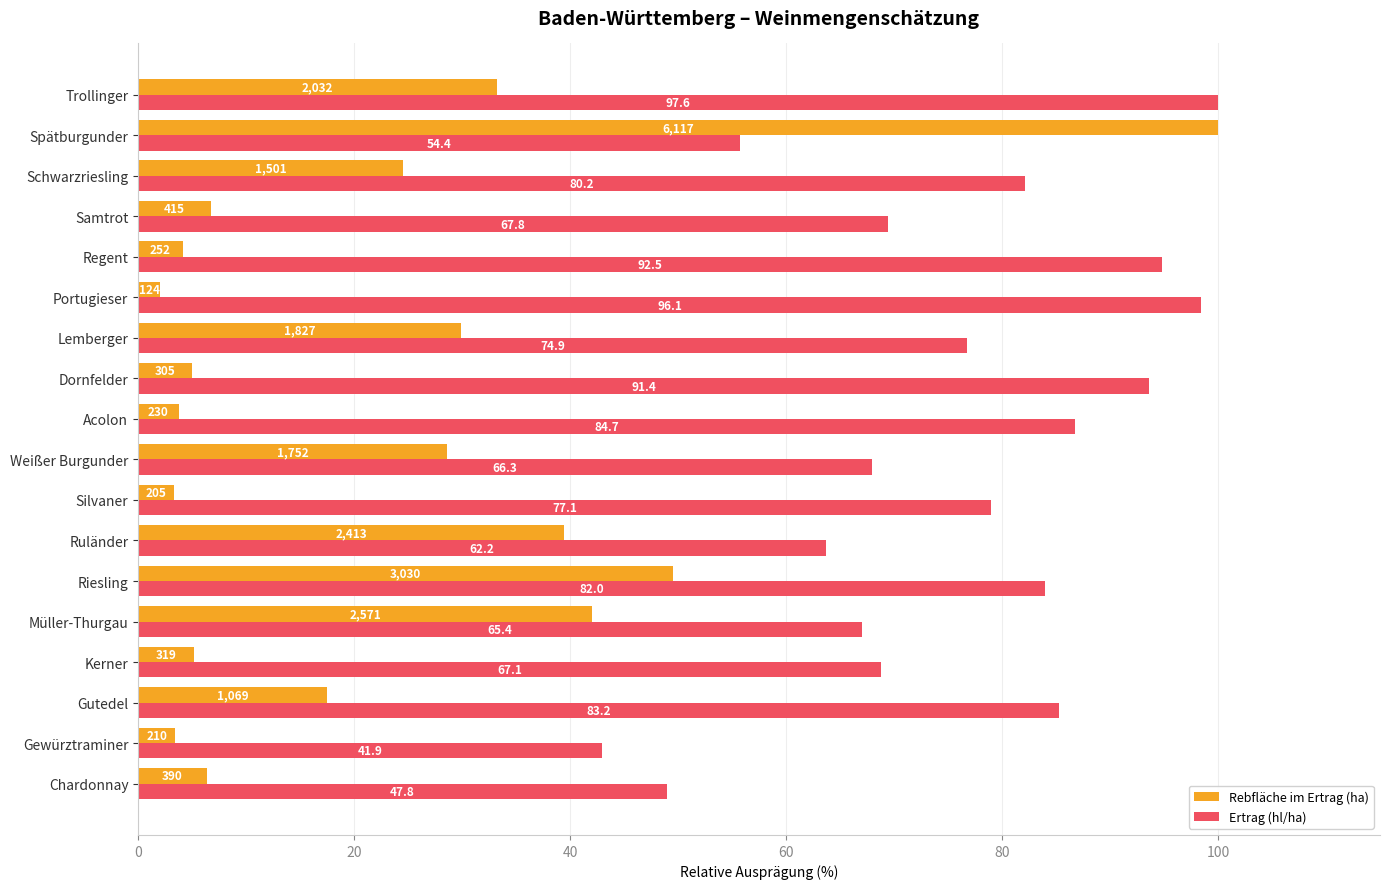

At how many categories does at least one series exceed 53?

16